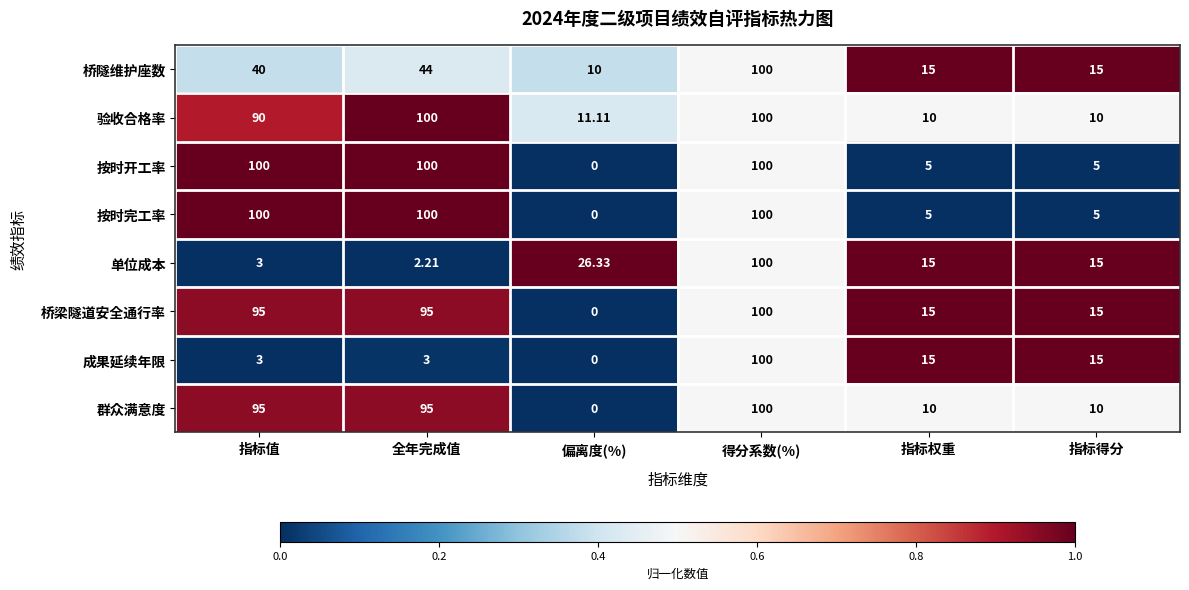

Where does the 单位成本 series first go above 15?

偏离度(%)